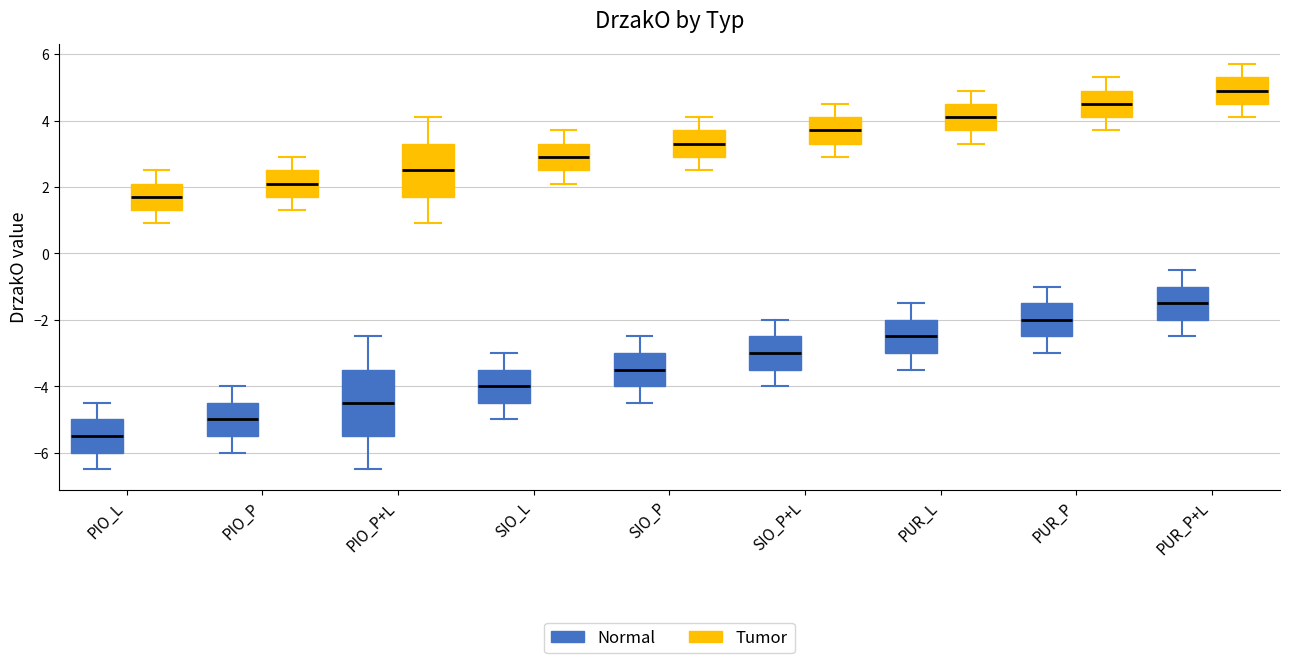

Reading left to right, read every box against the y-axis: the position of its median line, the range the box covers, and the ends of its whiskers. The values are not printed on the chart, so give them approximately, as read against the axis.

PIO_L (Normal): median -5.4, box -6.0 to -5.0, whiskers -6.4 to -4.4
PIO_L (Tumor): median 1.8, box 1.4 to 2.2, whiskers 1.0 to 2.6
PIO_P (Normal): median -5.0, box -5.4 to -4.4, whiskers -6.0 to -4.0
PIO_P (Tumor): median 2.2, box 1.8 to 2.6, whiskers 1.4 to 3.0
PIO_P+L (Normal): median -4.4, box -5.4 to -3.4, whiskers -6.4 to -2.4
PIO_P+L (Tumor): median 2.6, box 1.8 to 3.4, whiskers 1.0 to 4.2
SIO_L (Normal): median -4.0, box -4.4 to -3.4, whiskers -5.0 to -3.0
SIO_L (Tumor): median 3.0, box 2.6 to 3.4, whiskers 2.2 to 3.8
SIO_P (Normal): median -3.4, box -4.0 to -3.0, whiskers -4.4 to -2.4
SIO_P (Tumor): median 3.4, box 3.0 to 3.8, whiskers 2.6 to 4.2
SIO_P+L (Normal): median -3.0, box -3.4 to -2.4, whiskers -4.0 to -2.0
SIO_P+L (Tumor): median 3.8, box 3.4 to 4.2, whiskers 3.0 to 4.6
PUR_L (Normal): median -2.4, box -3.0 to -2.0, whiskers -3.4 to -1.4
PUR_L (Tumor): median 4.2, box 3.8 to 4.6, whiskers 3.4 to 5.0
PUR_P (Normal): median -2.0, box -2.4 to -1.4, whiskers -3.0 to -1.0
PUR_P (Tumor): median 4.6, box 4.2 to 5.0, whiskers 3.8 to 5.4
PUR_P+L (Normal): median -1.4, box -2.0 to -1.0, whiskers -2.4 to -0.4
PUR_P+L (Tumor): median 5.0, box 4.6 to 5.4, whiskers 4.2 to 5.8